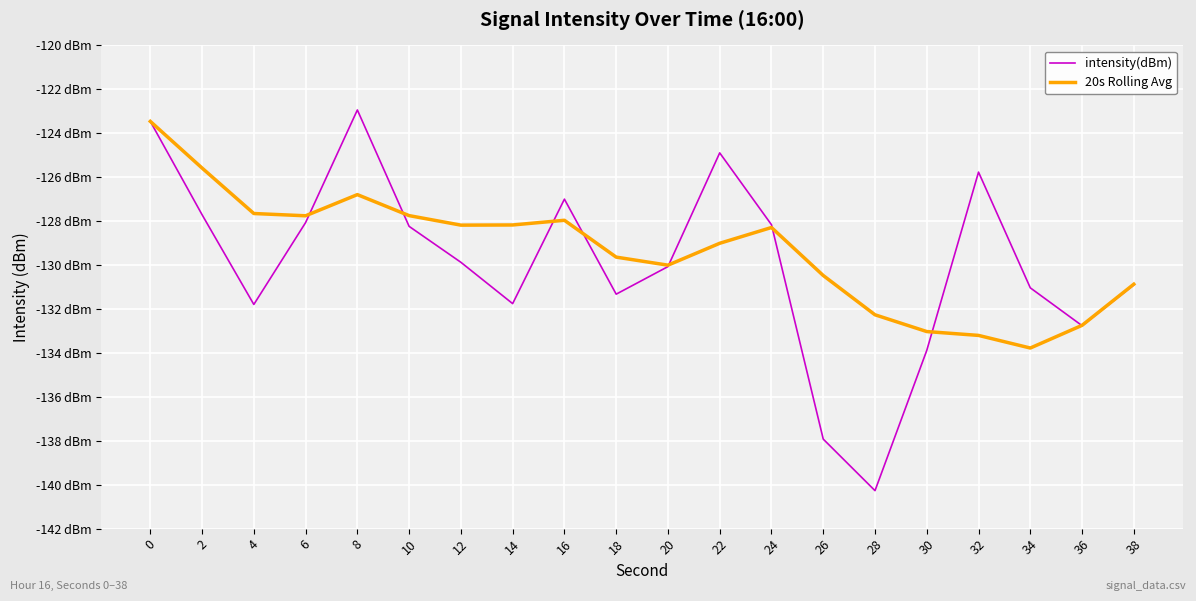

Does the chart display data point markers on the line(s)?

No